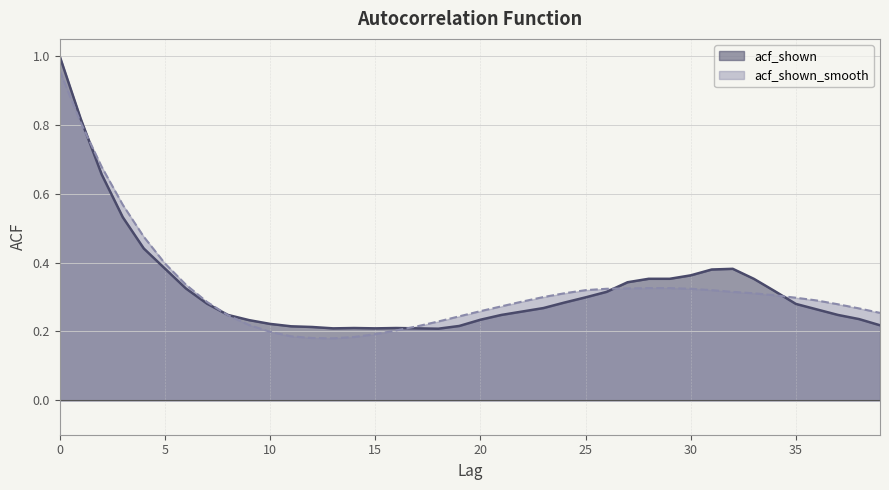

The acf_shown series shows 0.4 at 31. True or false?

True